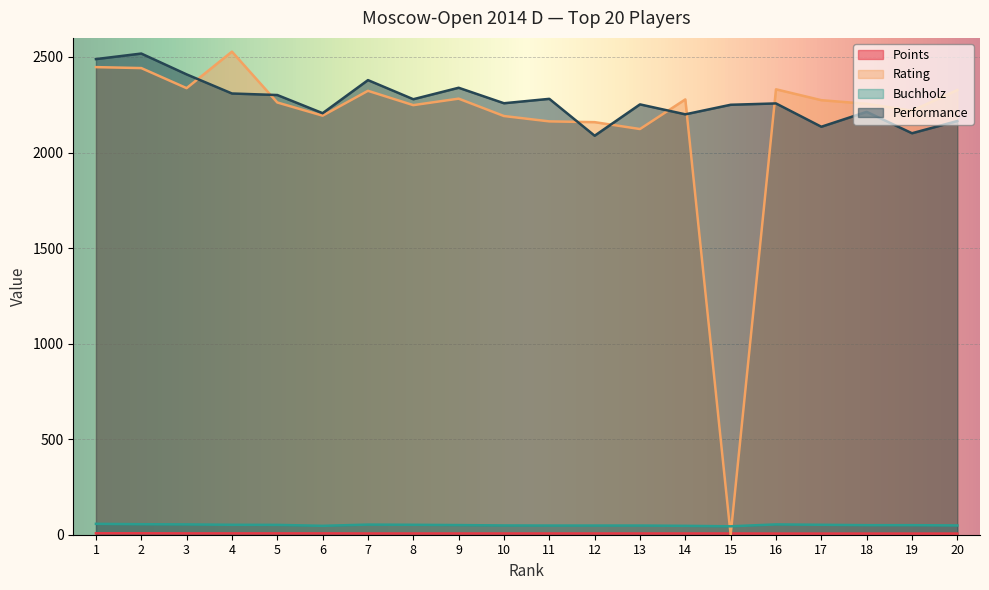

What is the difference between the Performance values at 13 and 5?

49.0